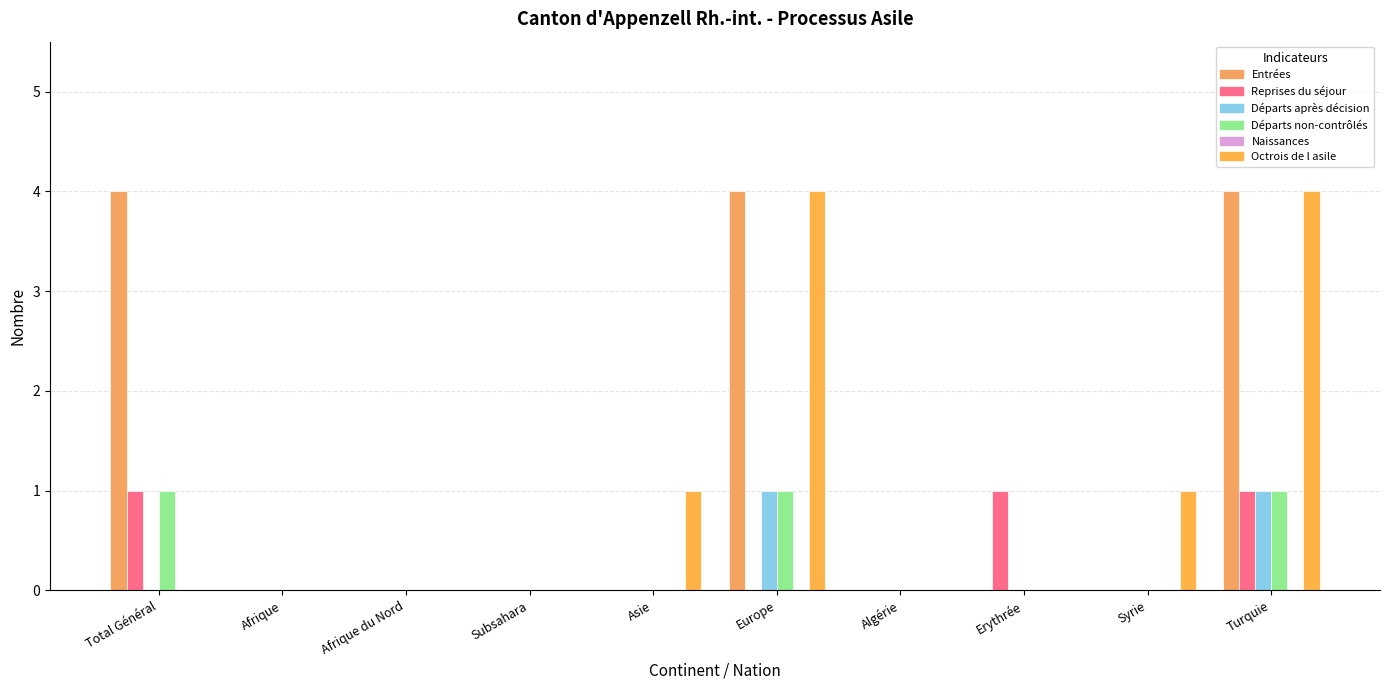

At Syrie, list the series in order from smallest to largest.

Entrées, Reprises du séjour, Départs après décision, Départs non-contrôlés, Naissances, Octrois de l asile